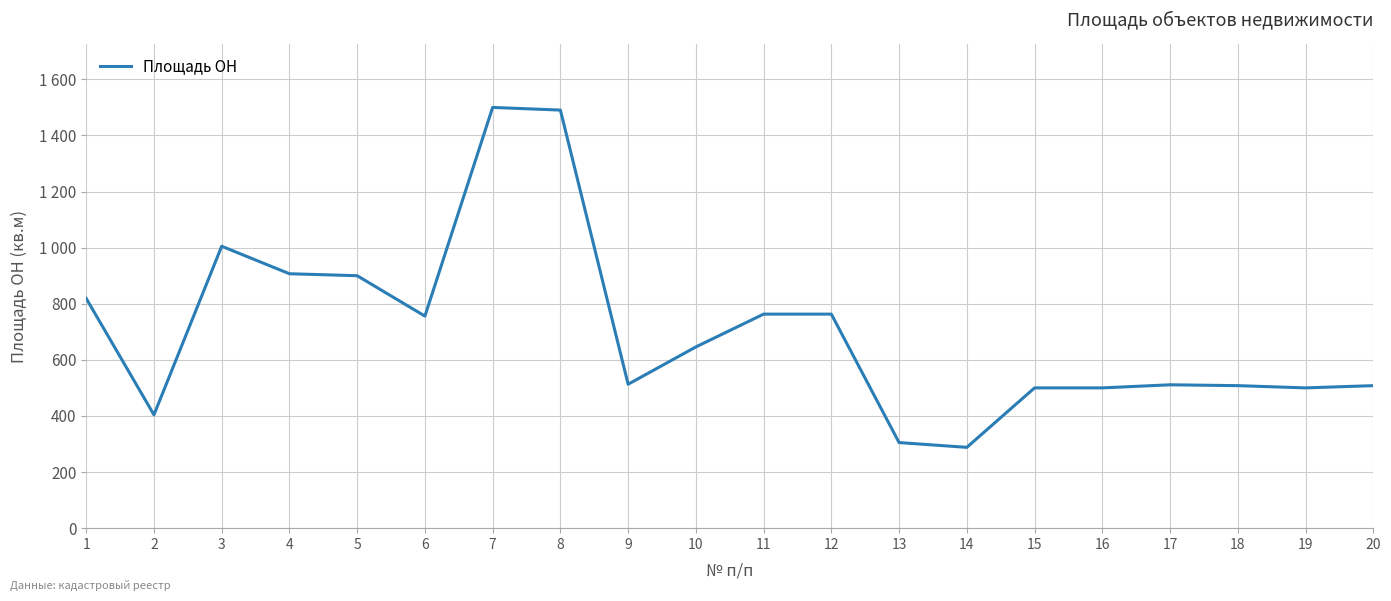

Where is the first local maximum?

3